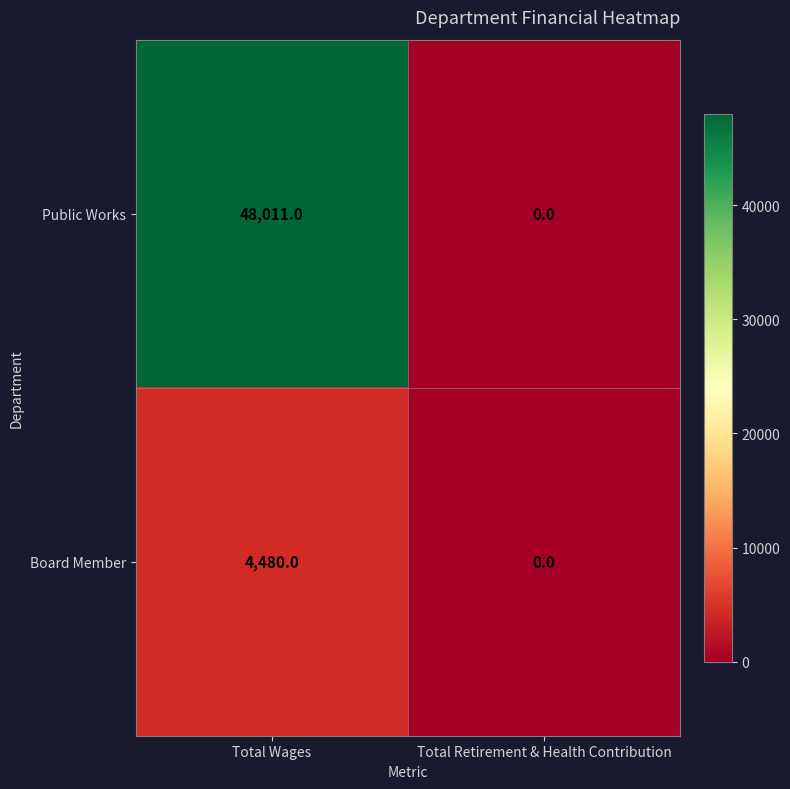

Reading right to left, list all the values displayed in this chart.

Public Works: Total Retirement & Health Contribution=0	Total Wages=48011
Board Member: Total Retirement & Health Contribution=0	Total Wages=4480